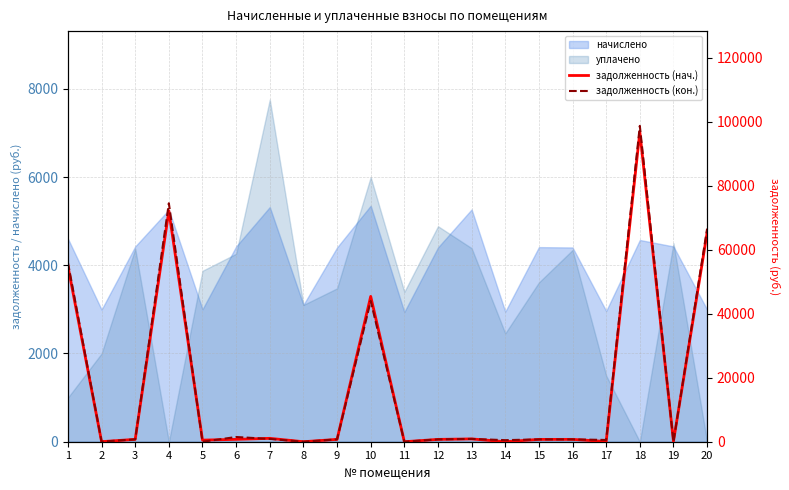

What is the value of the задолженность (нач.) point at the 15th from the left?

720.3